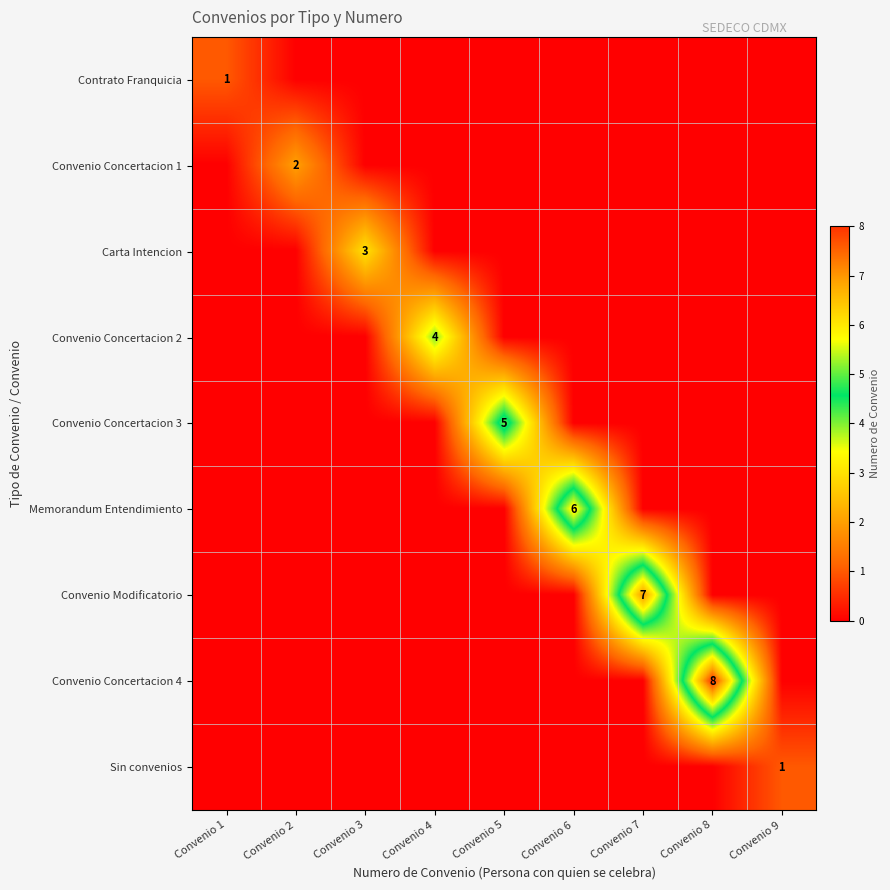

Is it true that Convenio Concertacion 2 equals 4 at Convenio 4?

True